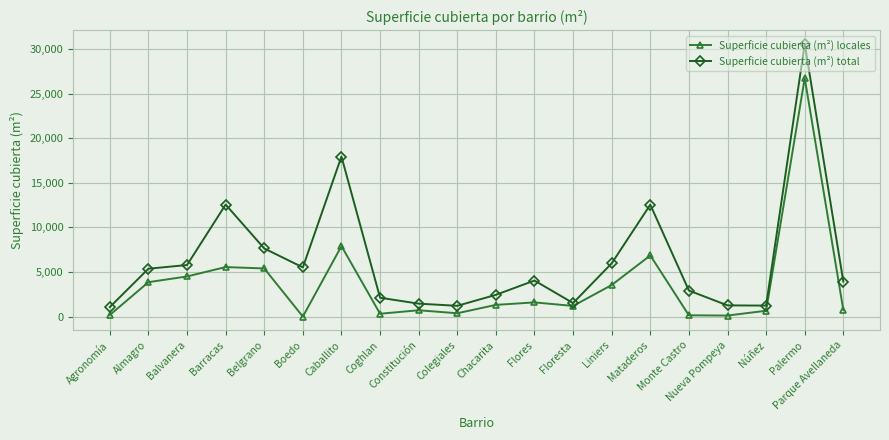

Which series has the widest spread of values?

Superficie cubierta (m²) total